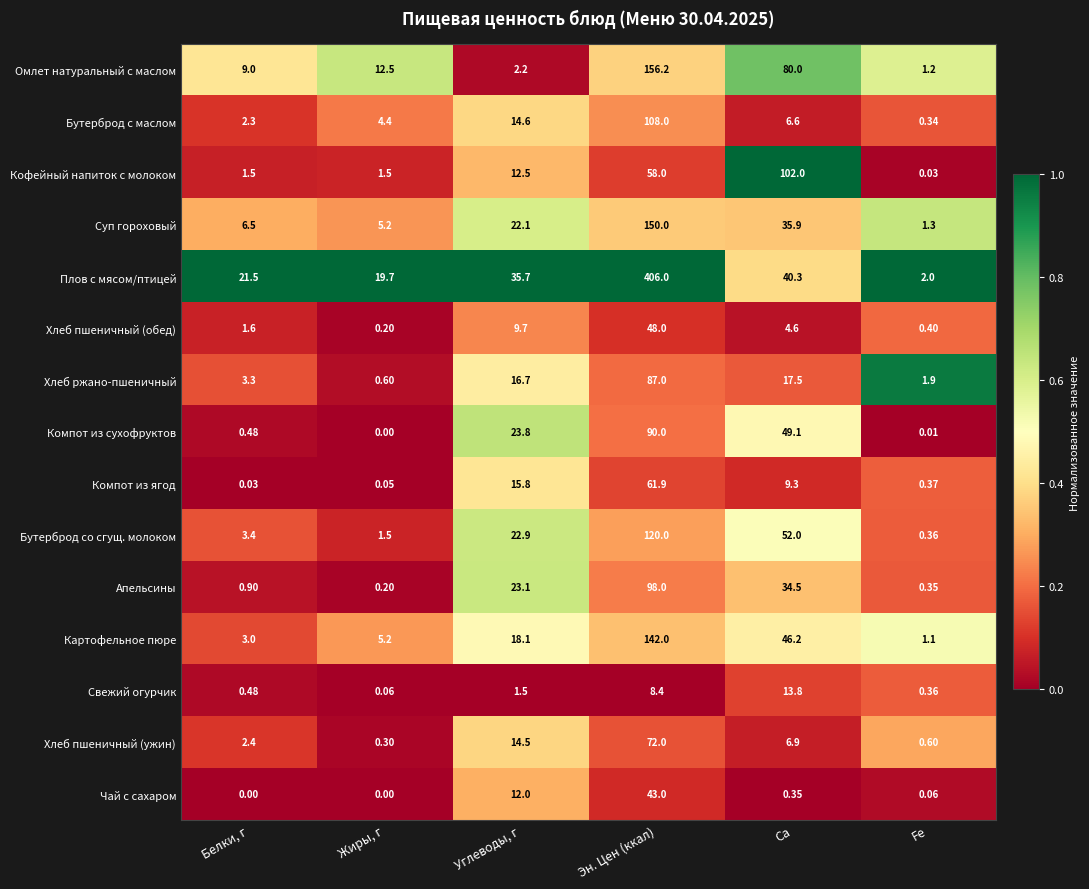

At which label does Свежий огурчик reach its minimum?

Жиры, г